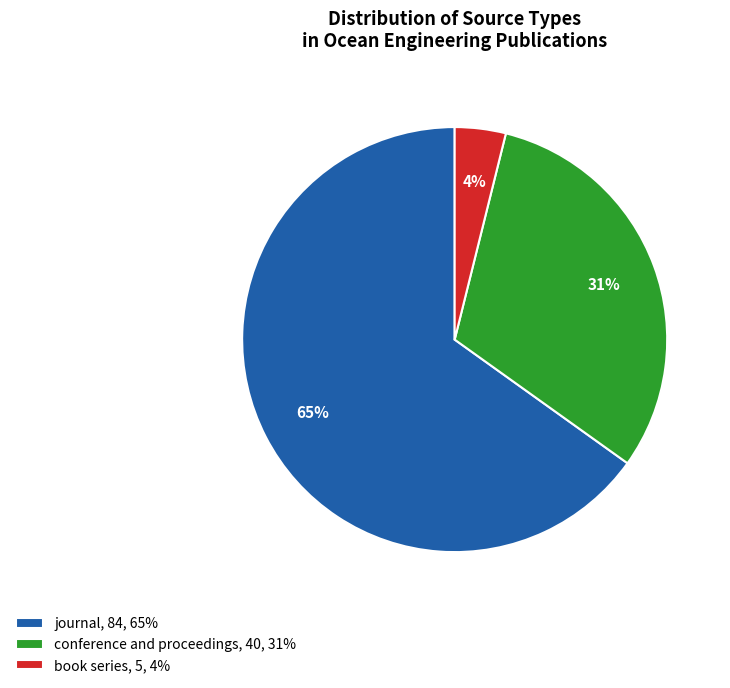

Is conference and proceedings the majority of the pie?

No